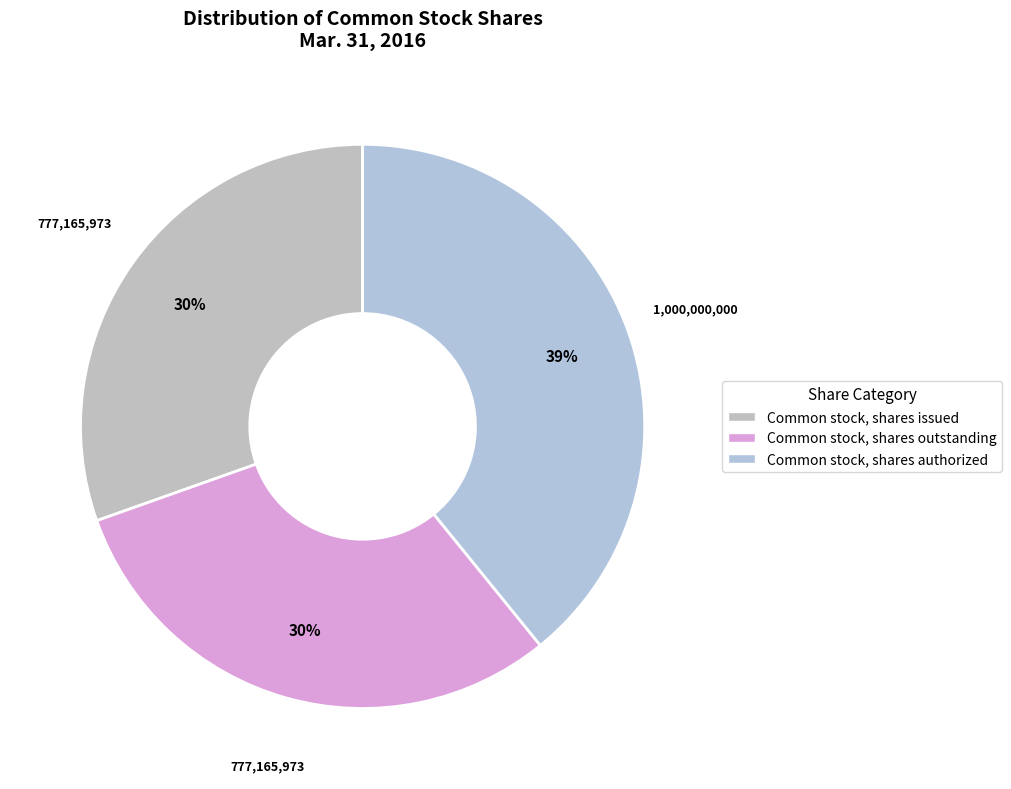

How many slices are in this pie chart?

3